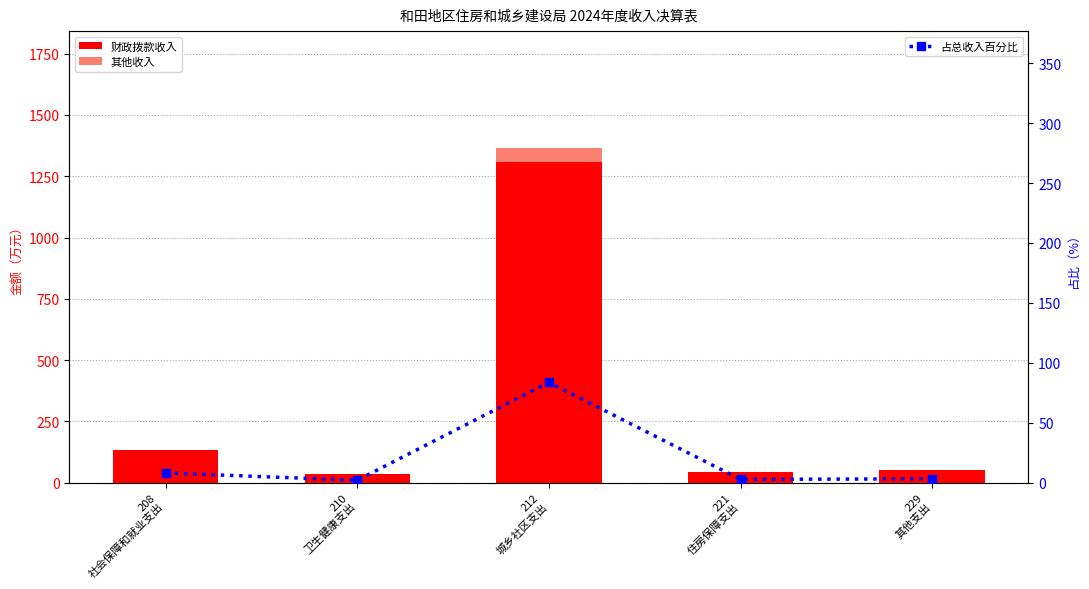

The value of 其他收入 at 229
其他支出 is 0.0. True or false?

True